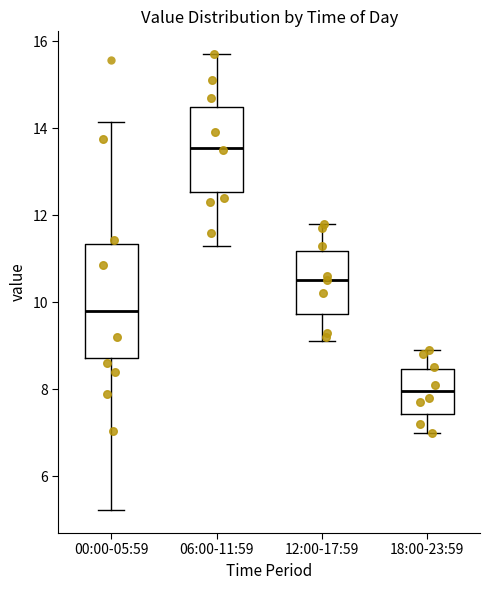

Reading left to right, transcribe this box plot: for each box, give where its median line is, the range the box spans, and where its two whiskers end, as read against the y-axis. The values are not printed on the chart, so give them approximately, as read against the axis.

00:00-05:59: median 9.8, box 8.8 to 11.4, whiskers 5.2 to 14.2
06:00-11:59: median 13.6, box 12.6 to 14.4, whiskers 11.4 to 15.8
12:00-17:59: median 10.6, box 9.8 to 11.2, whiskers 9.2 to 11.8
18:00-23:59: median 8.0, box 7.4 to 8.4, whiskers 7.0 to 9.0